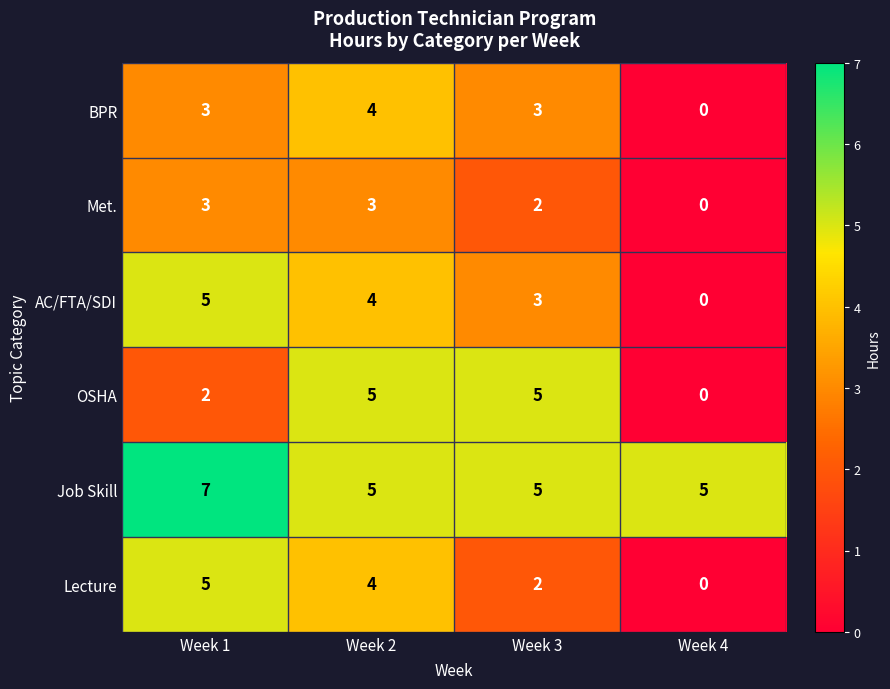

What is the maximum value shown in the chart?

7